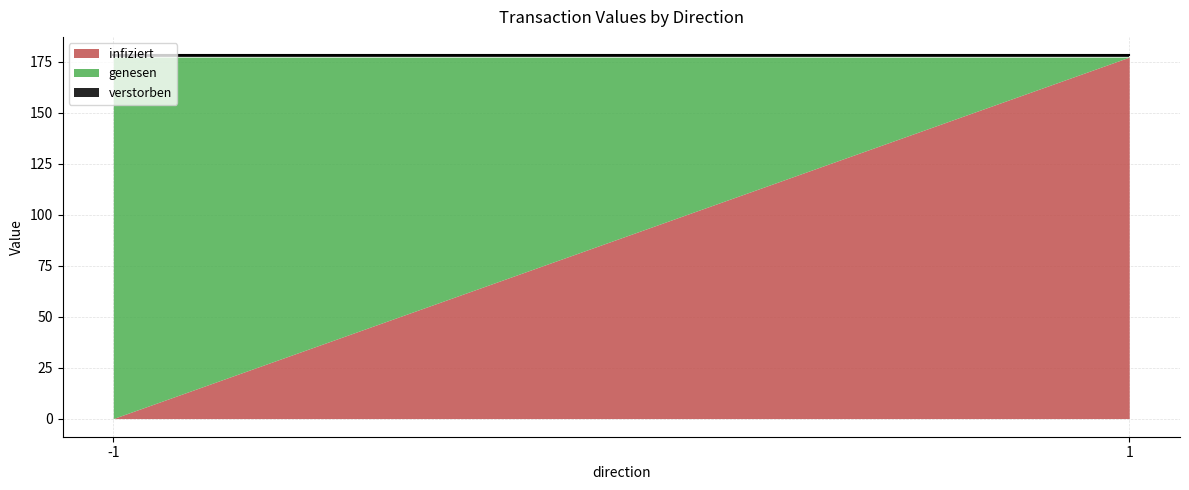

What is the difference between the highest and lowest values at -1?

177.3